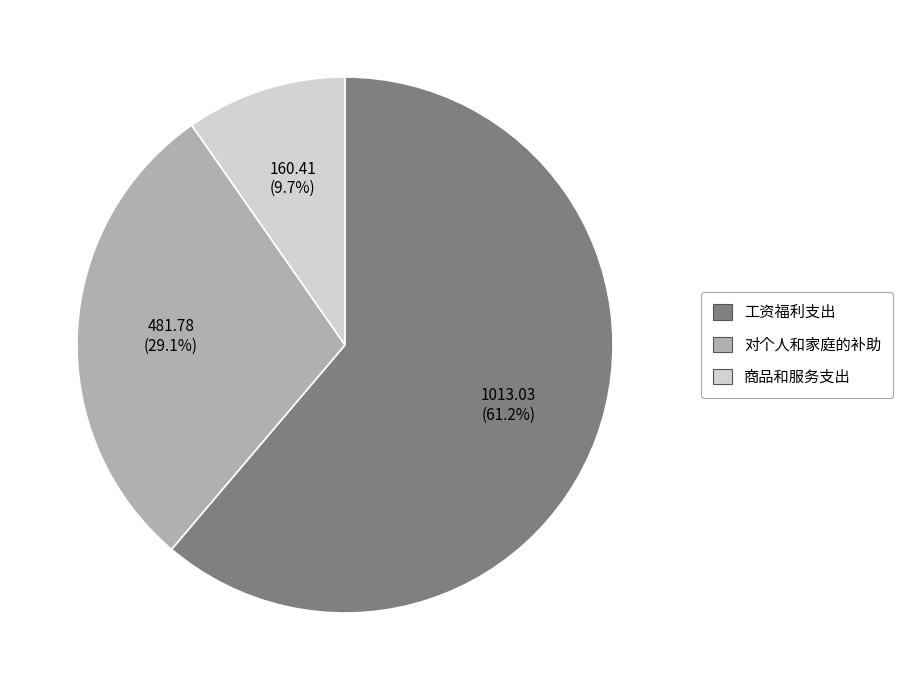

What portion of the pie excludes 工资福利支出?

38.8%